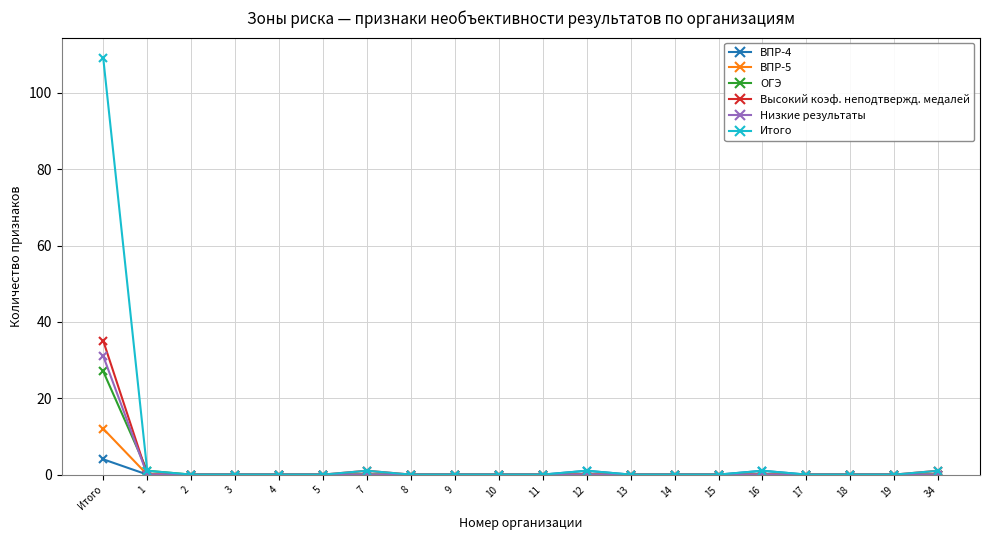

What are all the series names shown in the legend?

ВПР-4, ВПР-5, ОГЭ, Высокий коэф. неподтвержд. медалей, Низкие результаты, Итого